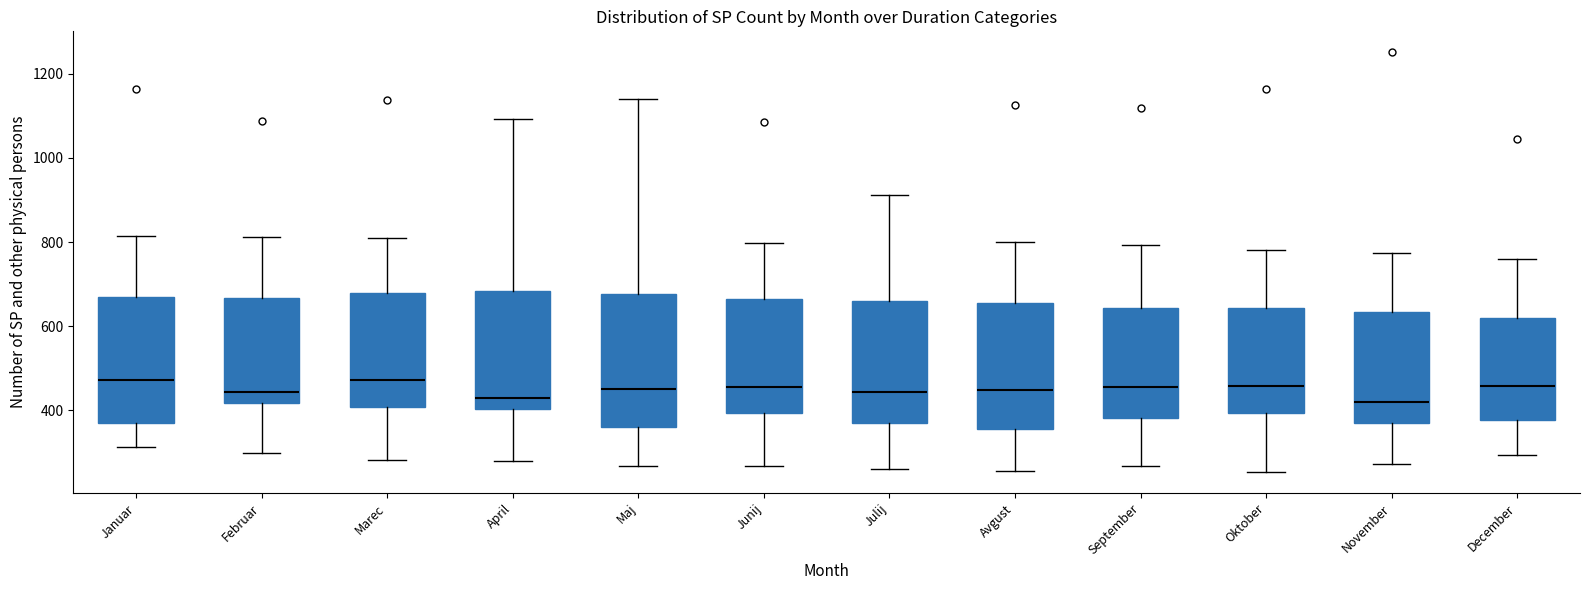

Reading left to right, transcribe this box plot: for each box, give where its median line is, the range the box spans, and where its two whiskers end, as read against the y-axis. The values are not printed on the chart, so give them approximately, as read against the axis.

Januar: median 480, box 380 to 680, whiskers 320 to 820
Februar: median 440, box 420 to 660, whiskers 300 to 820
Marec: median 480, box 400 to 680, whiskers 280 to 820
April: median 440, box 400 to 680, whiskers 280 to 1100
Maj: median 460, box 360 to 680, whiskers 260 to 1140
Junij: median 460, box 400 to 660, whiskers 260 to 800
Julij: median 440, box 360 to 660, whiskers 260 to 920
Avgust: median 440, box 360 to 660, whiskers 260 to 800
September: median 460, box 380 to 640, whiskers 260 to 800
Oktober: median 460, box 400 to 640, whiskers 260 to 780
November: median 420, box 360 to 640, whiskers 280 to 780
December: median 460, box 380 to 620, whiskers 300 to 760